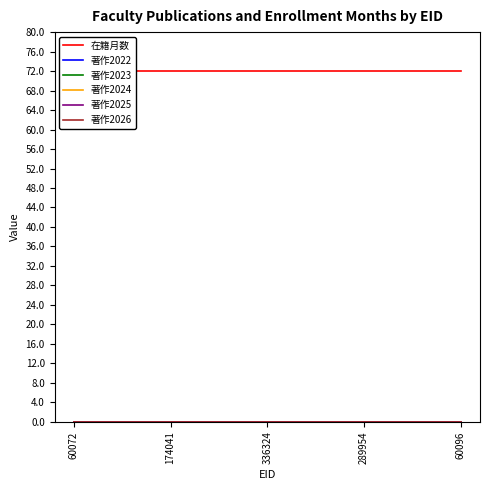

What are all the series names shown in the legend?

在籍月数, 著作2022, 著作2023, 著作2024, 著作2025, 著作2026